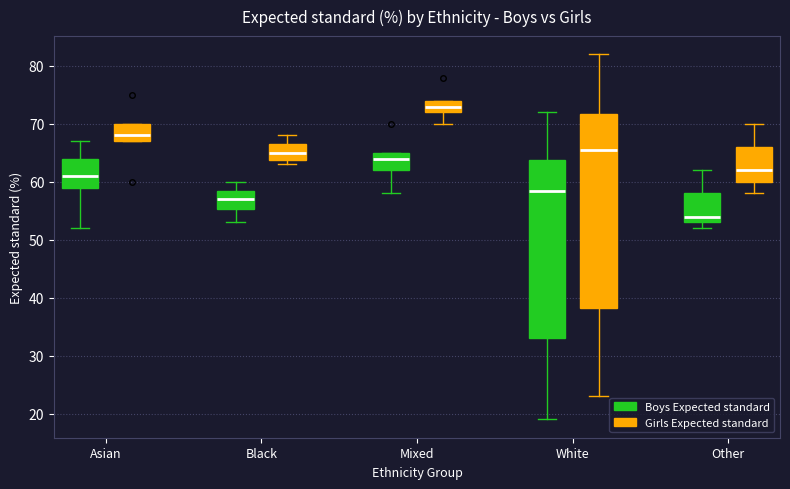

Which box's median line is the lowest?

Other (Boys Expected standard)